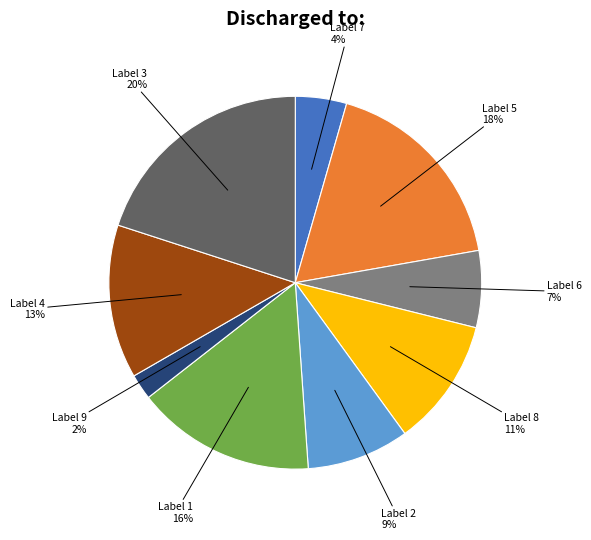

To the nearest percent, what is the difference between the largest and smallest slice percentages?

18%